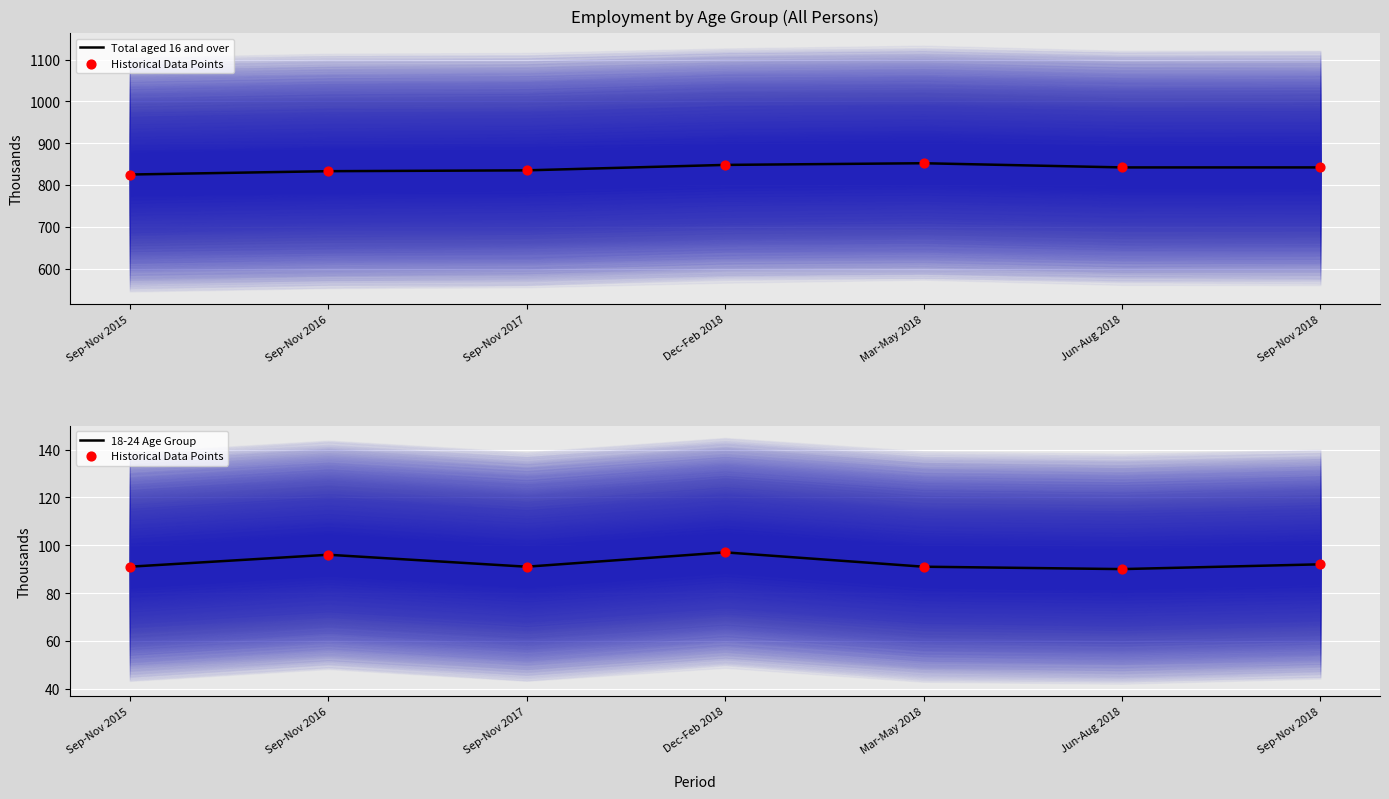

At how many categories does at least one series exceed 354?

7